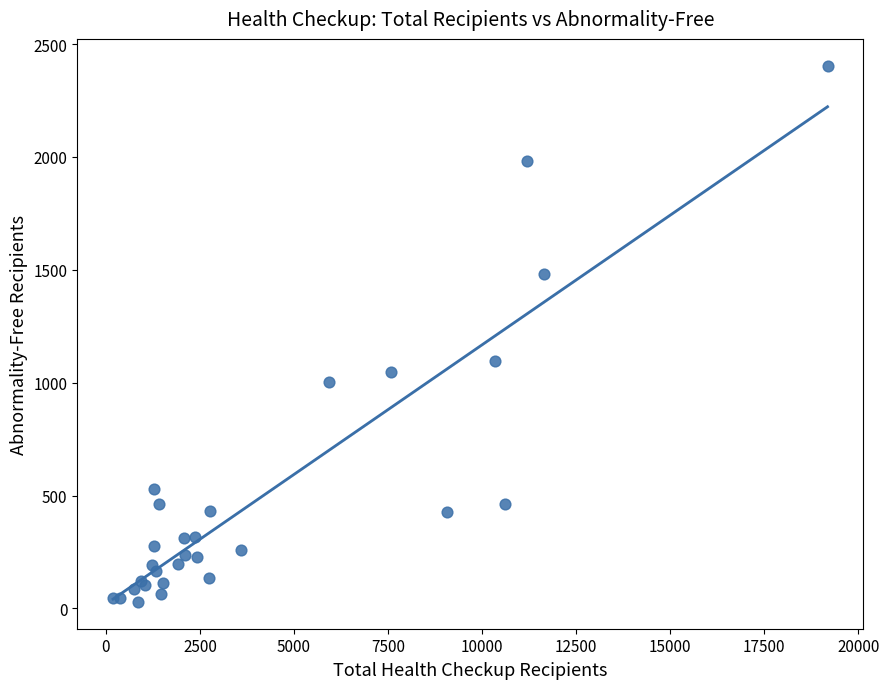

What Y value in the scatter plot is closest to 1216?

1096